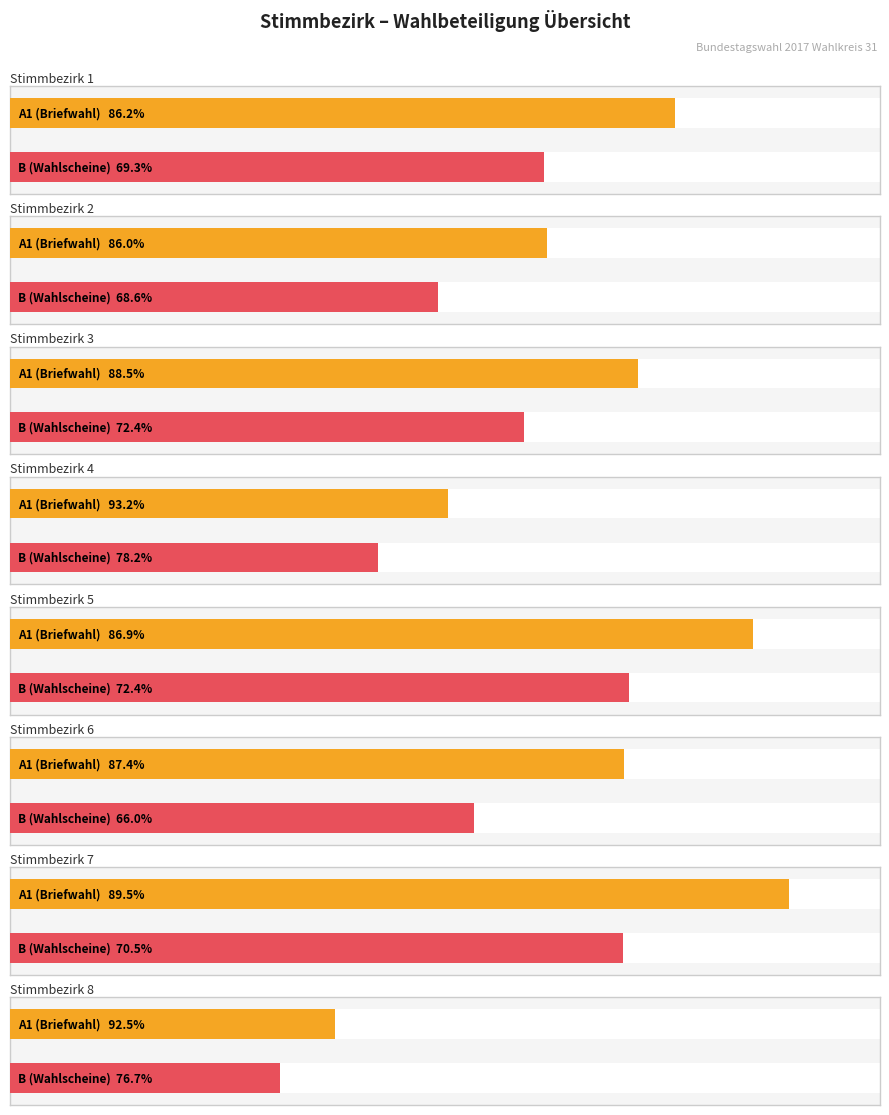

Which series has the largest total across all categories?

A